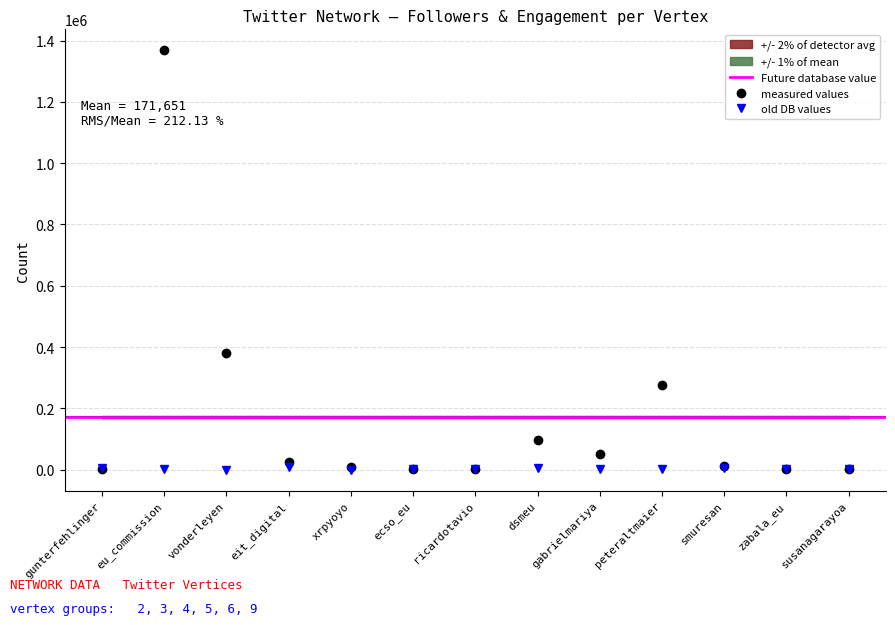

How many values in the Followers series exceed 13443?

6